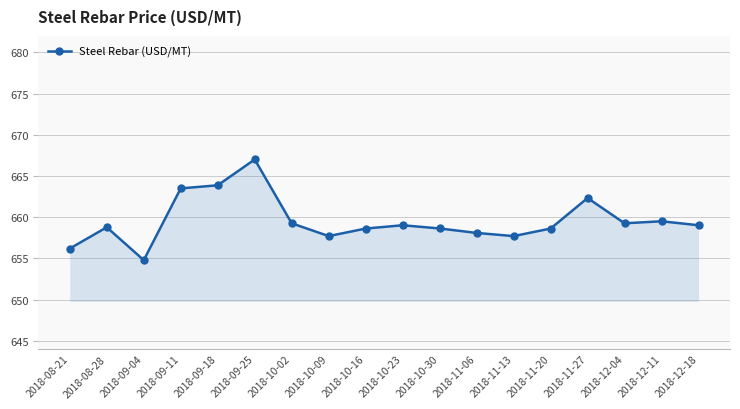

What is the label of the 5th point from the left?

2018-09-18